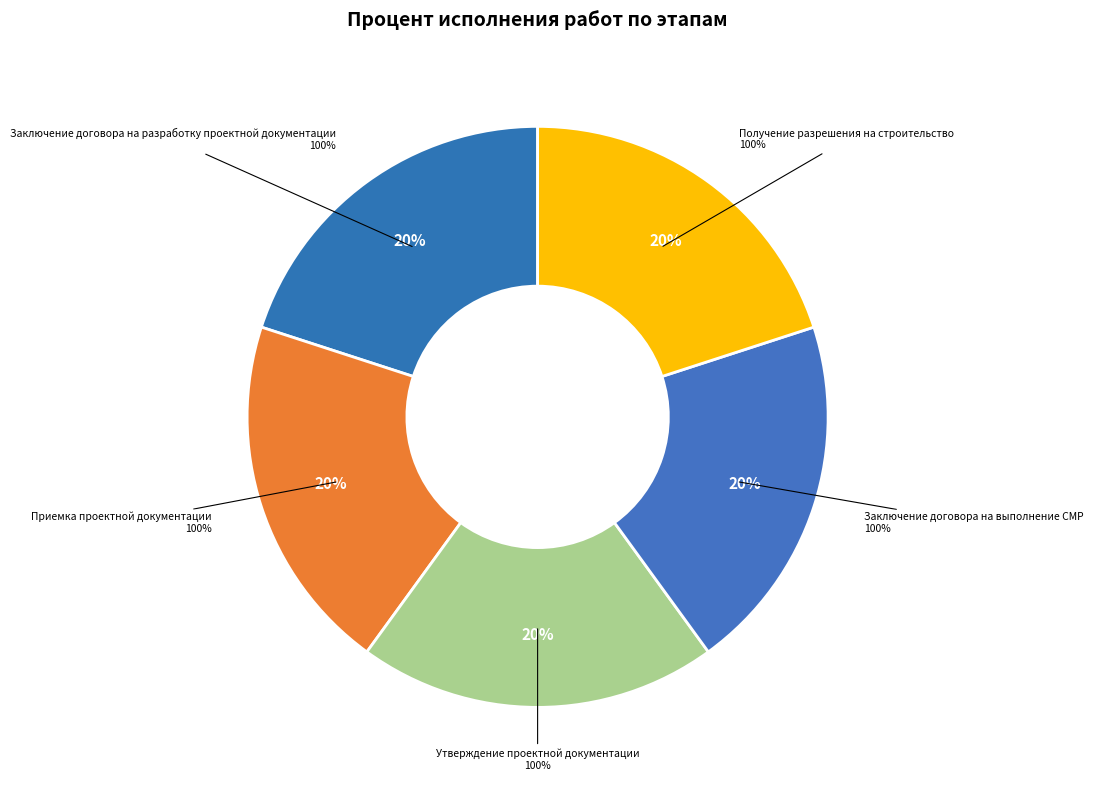

Combined, do Ввод в эксплуатацию and Утверждение проектной документации account for over 50%?

No